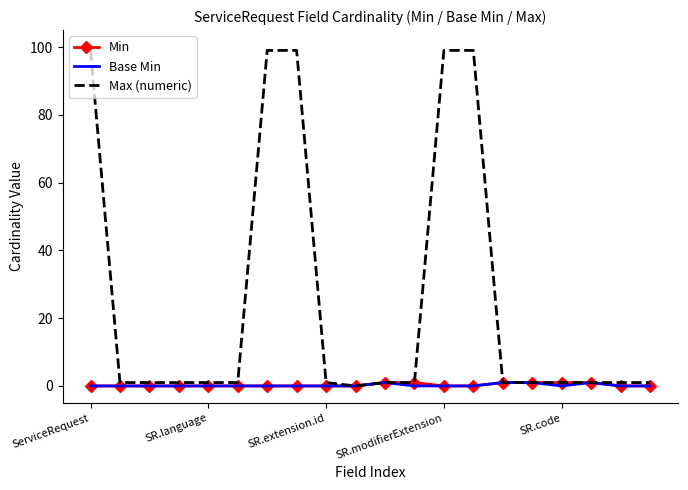

Which series has the widest spread of values?

Max (numeric)